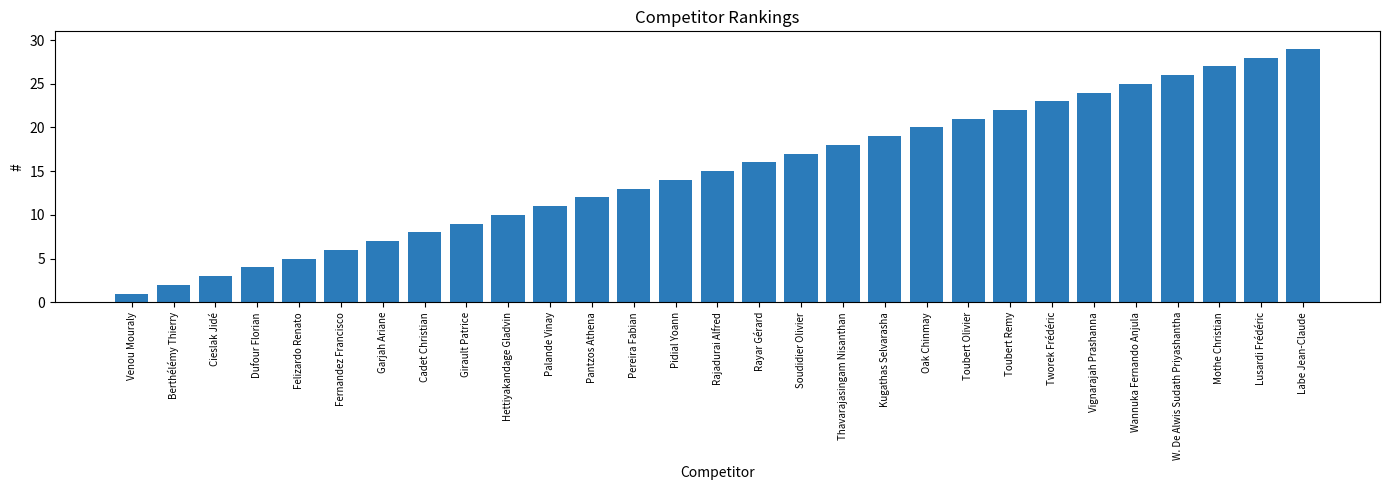

Is it true that the value at Thavarajasingam Nisanthan is 18?

True